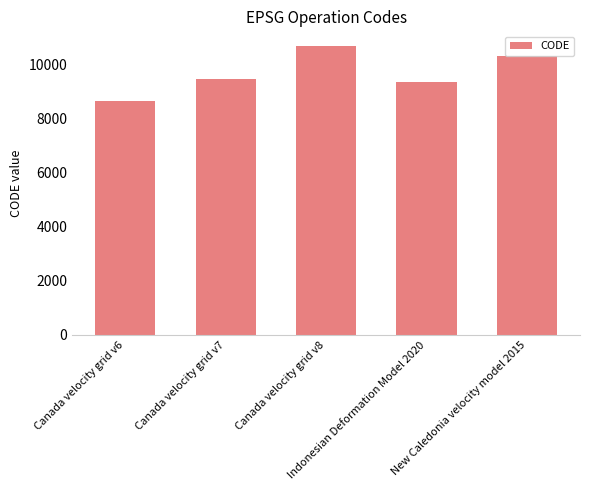

What is the label of the 2nd bar from the left?

Canada velocity grid v7